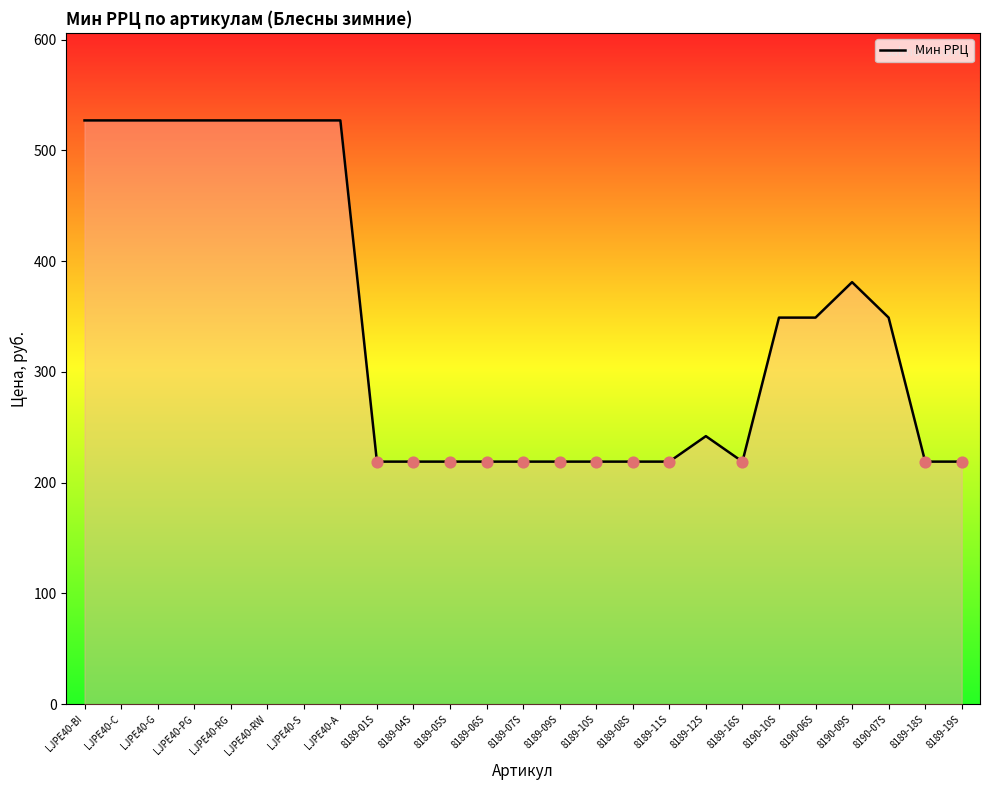

What is the change in value from LJPE40-C to 8189-19S?

-308